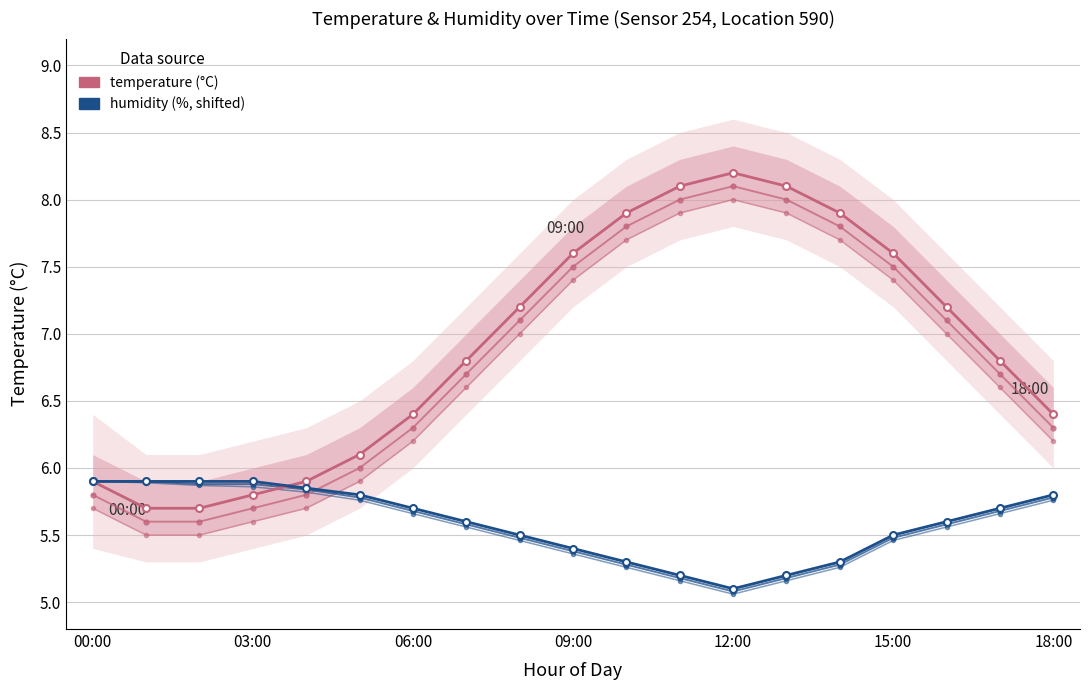

Is it true that humidity equals 5.3 at 14?

True